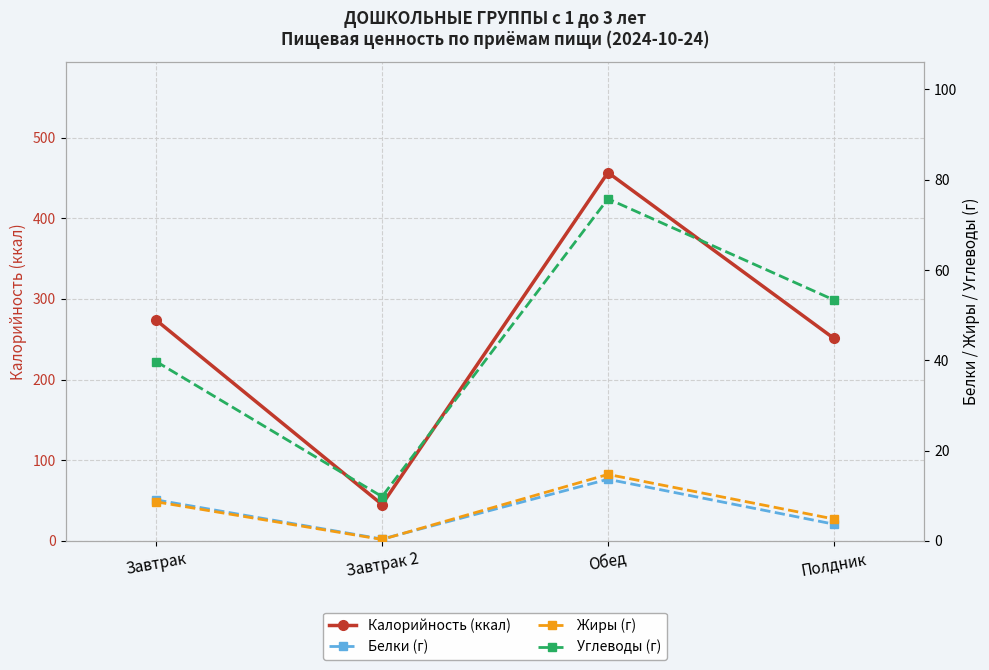

What is the difference between the Белки (г) values at Обед and Завтрак?

4.6